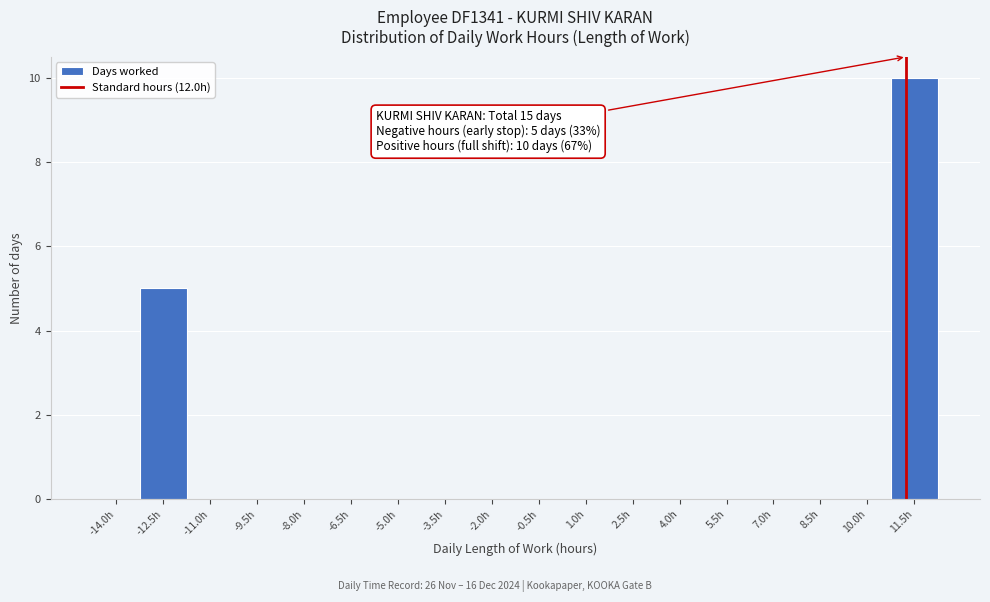

Reading left to right, list all the values displayed in this chart.

-14.0h=0	-12.5h=5	-11.0h=0	-9.5h=0	-8.0h=0	-6.5h=0	-5.0h=0	-3.5h=0	-2.0h=0	-0.5h=0	1.0h=0	2.5h=0	4.0h=0	5.5h=0	7.0h=0	8.5h=0	10.0h=0	11.5h=10